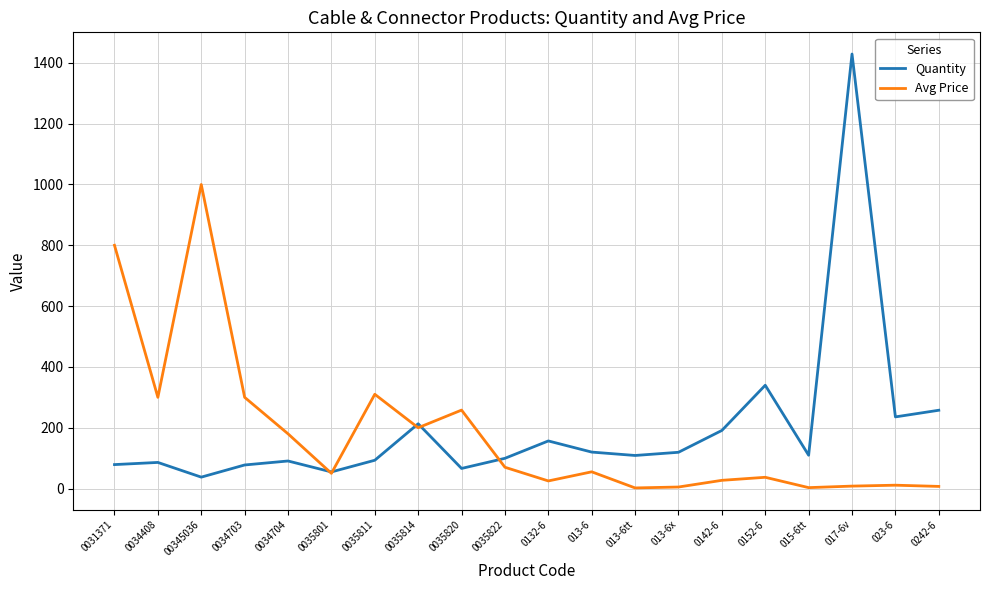

True or false: Avg Price and Quantity cross at least once.

True